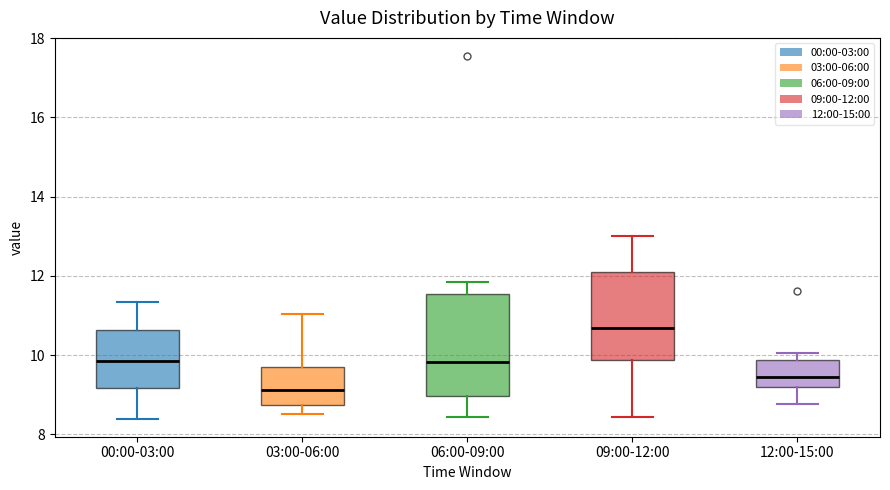

Reading left to right, transcribe this box plot: for each box, give where its median line is, the range the box spans, and where its two whiskers end, as read against the y-axis. The values are not printed on the chart, so give them approximately, as read against the axis.

00:00-03:00: median 9.8, box 9.2 to 10.6, whiskers 8.4 to 11.4
03:00-06:00: median 9.2, box 8.8 to 9.8, whiskers 8.6 to 11.0
06:00-09:00: median 9.8, box 9.0 to 11.6, whiskers 8.4 to 11.8
09:00-12:00: median 10.6, box 9.8 to 12.0, whiskers 8.4 to 13.0
12:00-15:00: median 9.4, box 9.2 to 9.8, whiskers 8.8 to 10.0